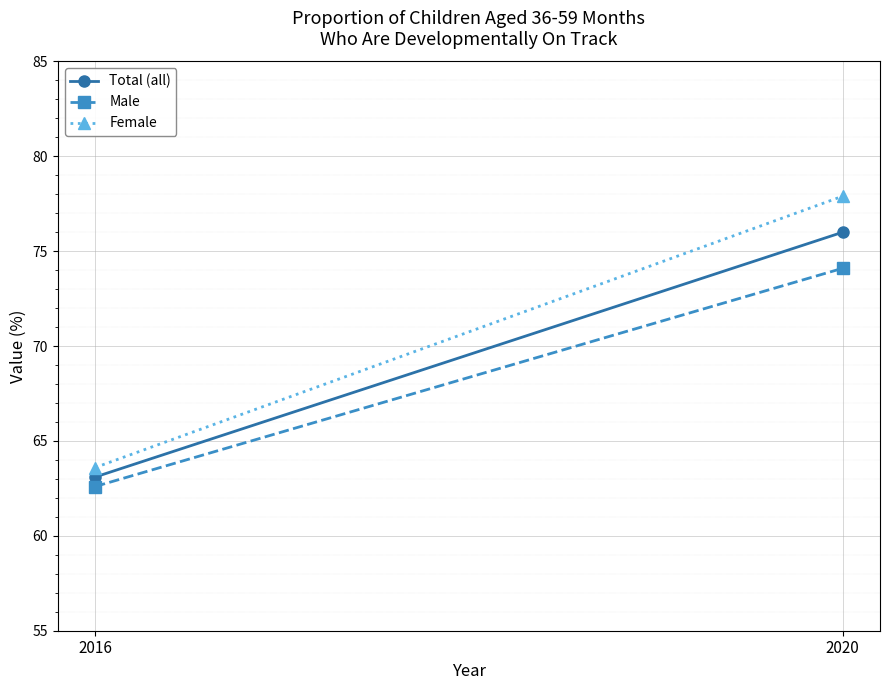

Is it true that Total (all) equals 52.6 at 2020?

False